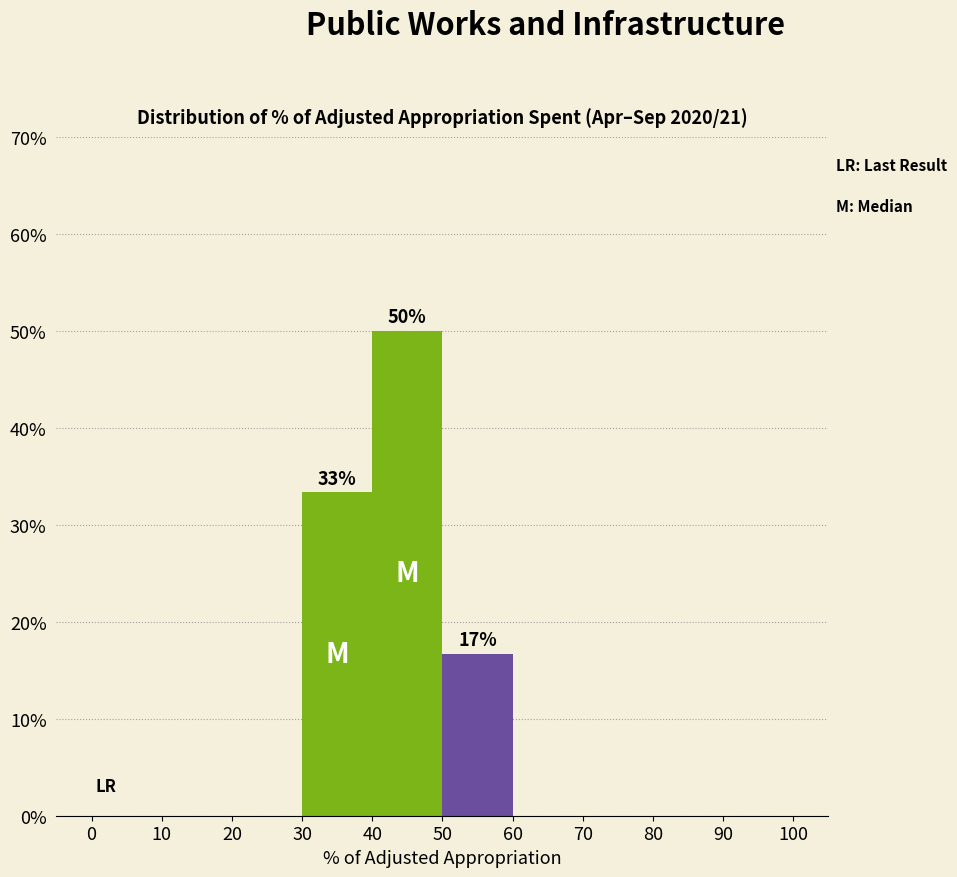

Which range on the x-axis has the tallest bar?

40 to 50